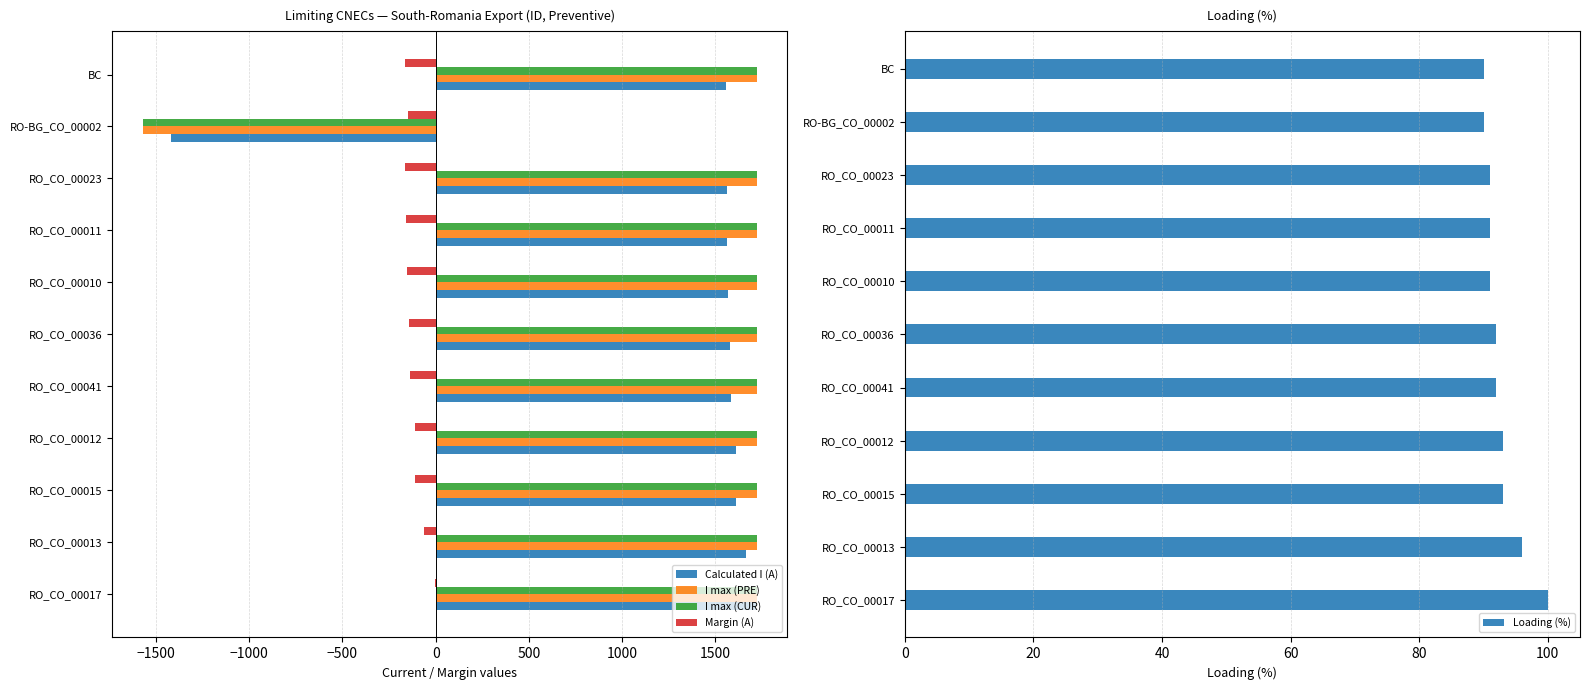

What is the highest value of the Calculated I (A) series?

1719